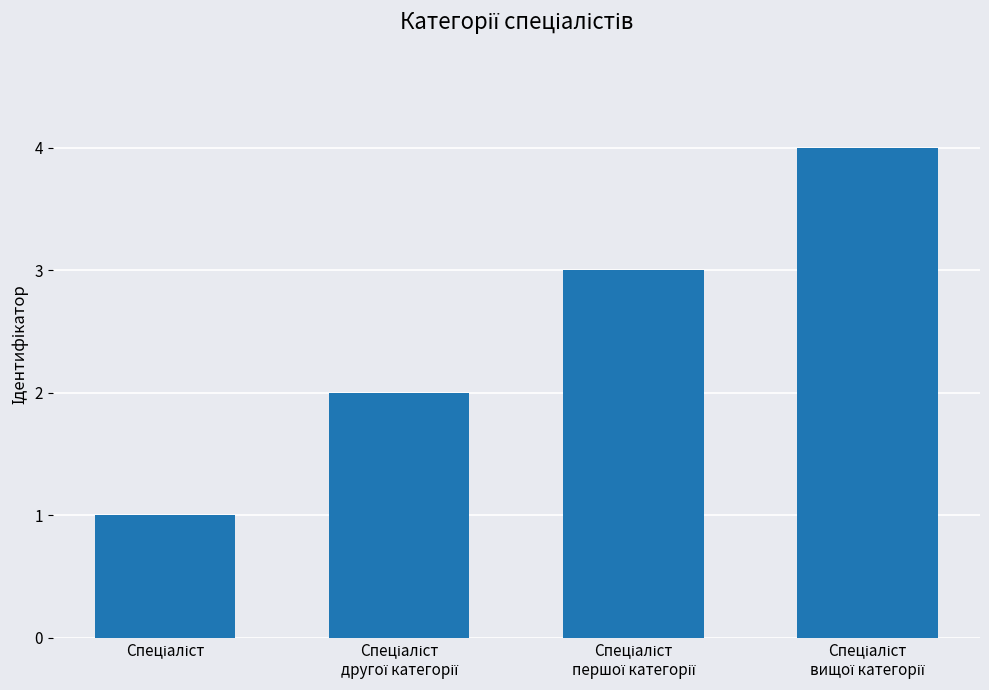

How many values are between 2 and 4?

3